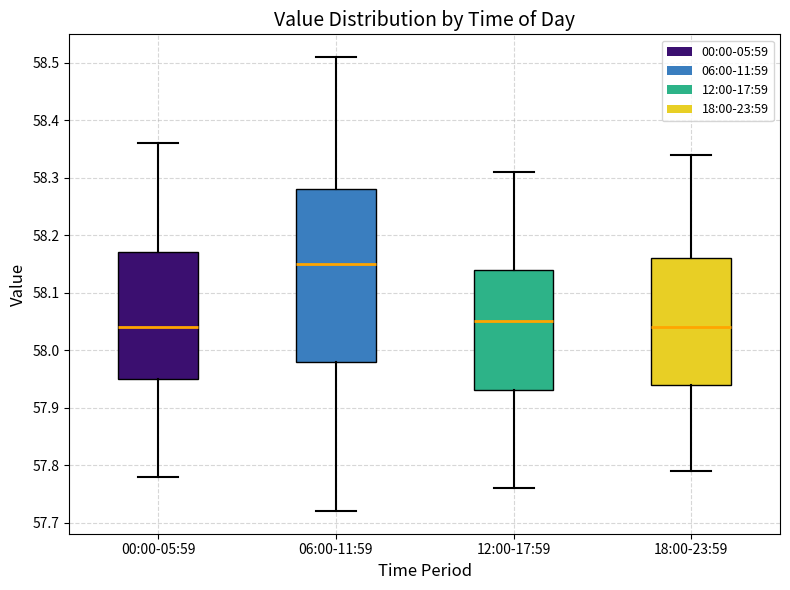

Where is the upper edge of the box for 12:00-17:59 on the y-axis? The values are not printed on the chart, so give them approximately, as read against the axis.

58.14